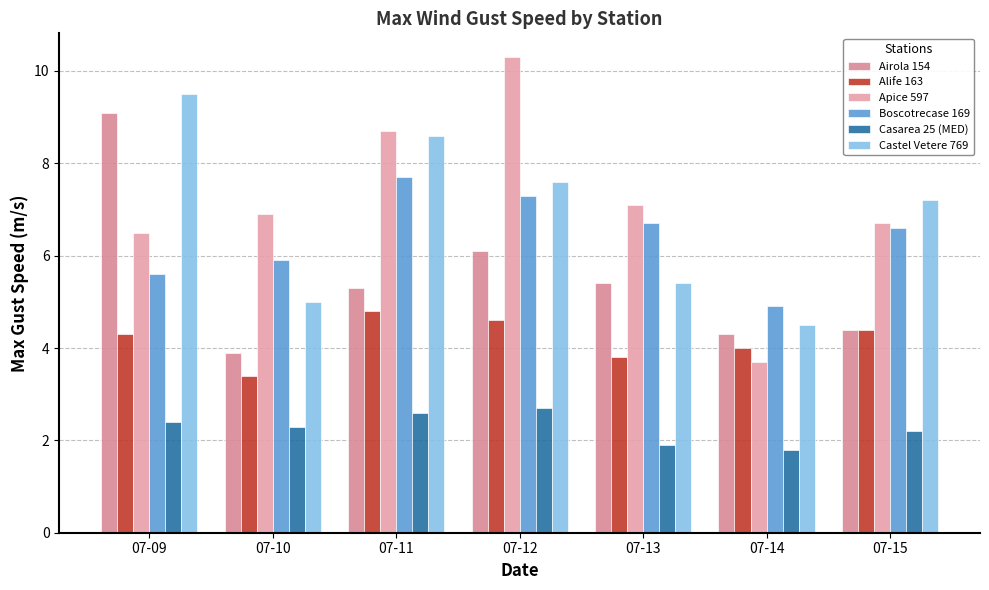

Reading left to right, transcribe all the data shown in this chart.

Airola 154: 9.1	3.9	5.3	6.1	5.4	4.3	4.4
Alife 163: 4.3	3.4	4.8	4.6	3.8	4.0	4.4
Apice 597: 6.5	6.9	8.7	10.3	7.1	3.7	6.7
Boscotrecase 169: 5.6	5.9	7.7	7.3	6.7	4.9	6.6
Casarea 25 (MED): 2.4	2.3	2.6	2.7	1.9	1.8	2.2
Castel Vetere 769: 9.5	5.0	8.6	7.6	5.4	4.5	7.2